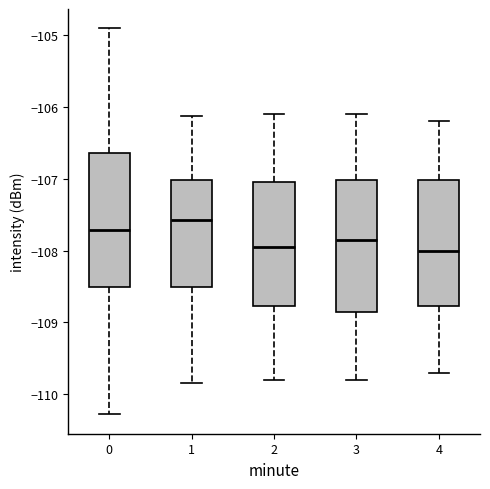

Reading left to right, read every box against the y-axis: the position of its median line, the range the box covers, and the ends of its whiskers. The values are not printed on the chart, so give them approximately, as read against the axis.

0: median -107.7, box -108.5 to -106.6, whiskers -110.3 to -104.9
1: median -107.6, box -108.5 to -107.0, whiskers -109.8 to -106.1
2: median -107.9, box -108.8 to -107.0, whiskers -109.8 to -106.1
3: median -107.8, box -108.8 to -107.0, whiskers -109.8 to -106.1
4: median -108.0, box -108.8 to -107.0, whiskers -109.7 to -106.2